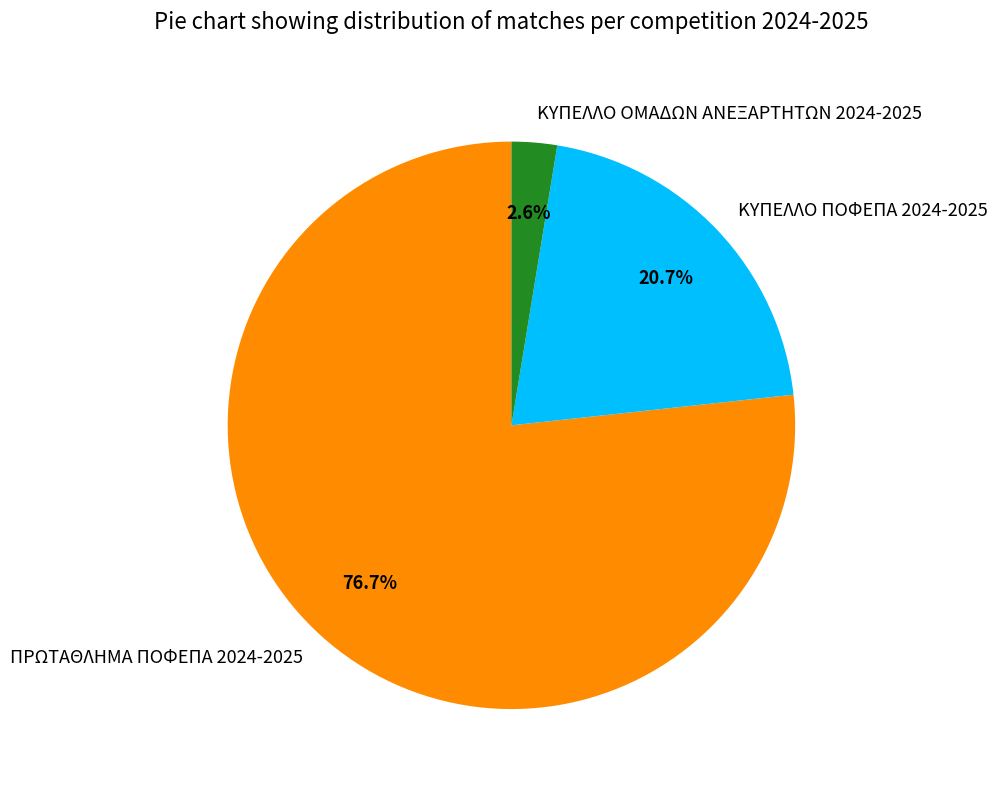

Rank the categories by value from lowest to highest.

ΚΥΠΕΛΛΟ ΟΜΑΔΩΝ ΑΝΕΞΑΡΤΗΤΩΝ 2024-2025, ΚΥΠΕΛΛΟ ΠΟΦΕΠΑ 2024-2025, ΠΡΩΤΑΘΛΗΜΑ ΠΟΦΕΠΑ 2024-2025